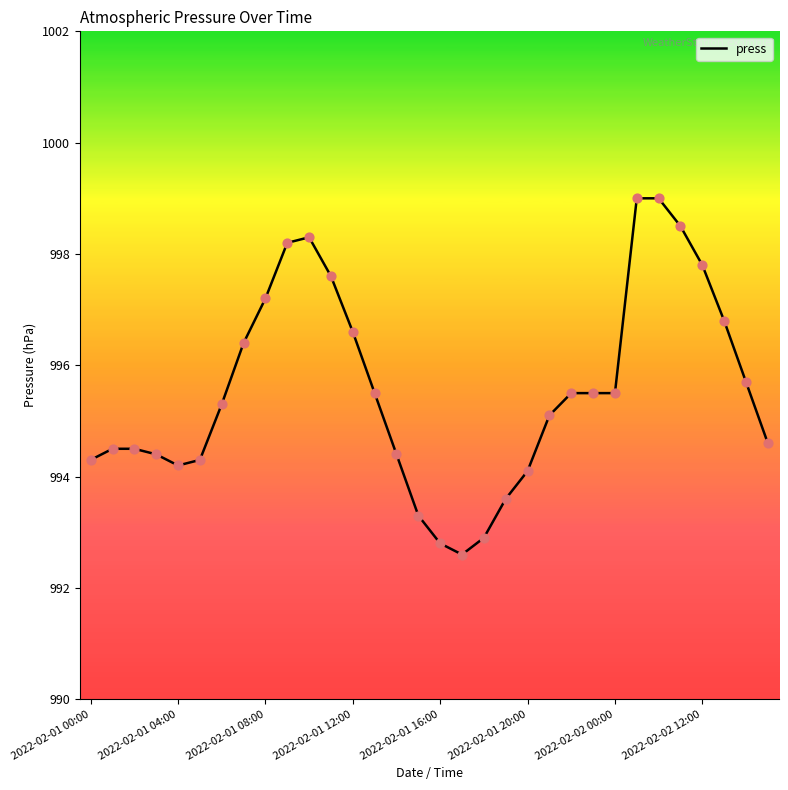

What is the minimum value shown in the chart?

992.6